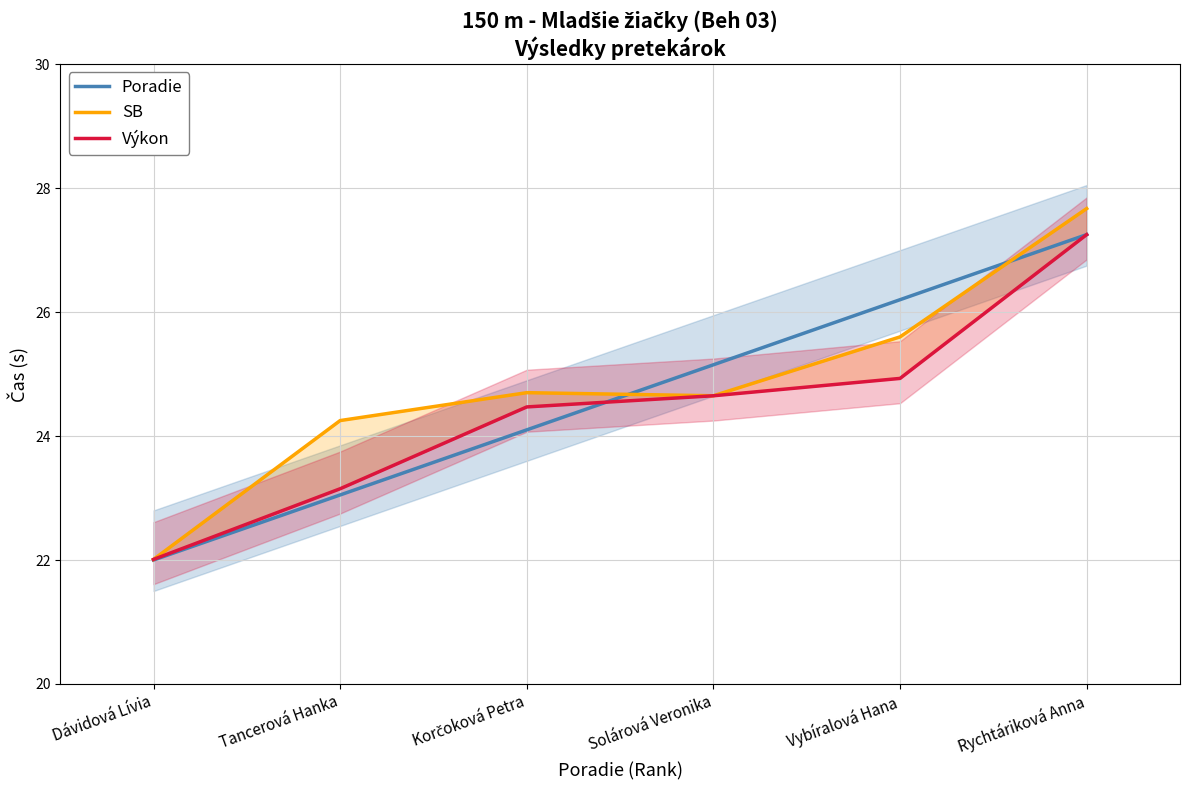

What is the sum of the Poradie values at Solárová Veronika and Tancerová Hanka?

48.2